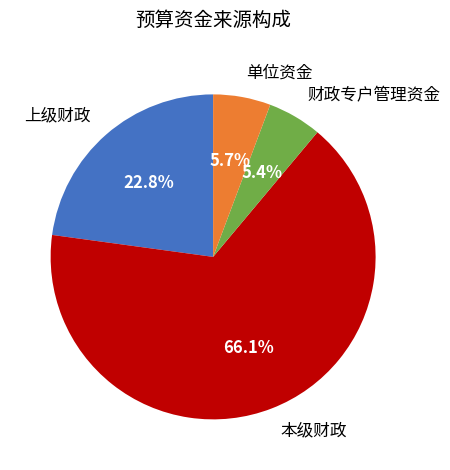

To the nearest percent, what percentage of the pie is 本级财政?

66%